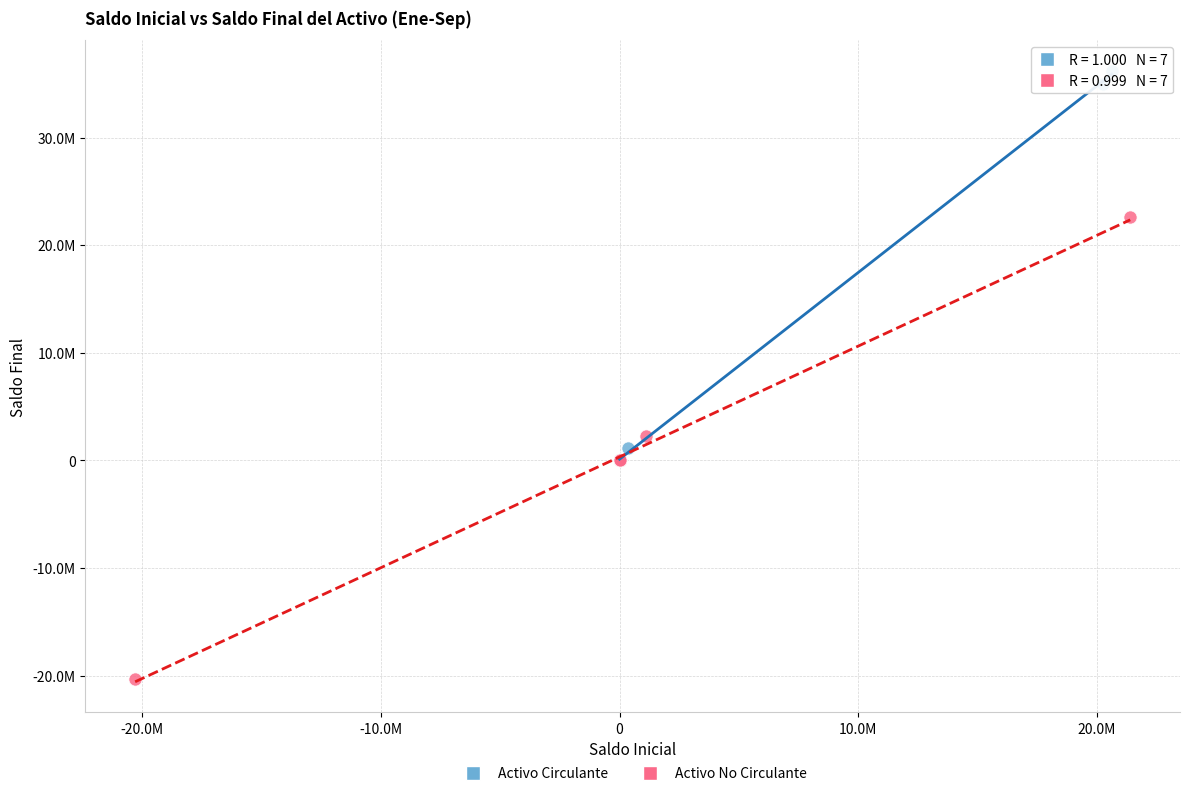

What are all the series names shown in the legend?

Activo Circulante, Activo No Circulante